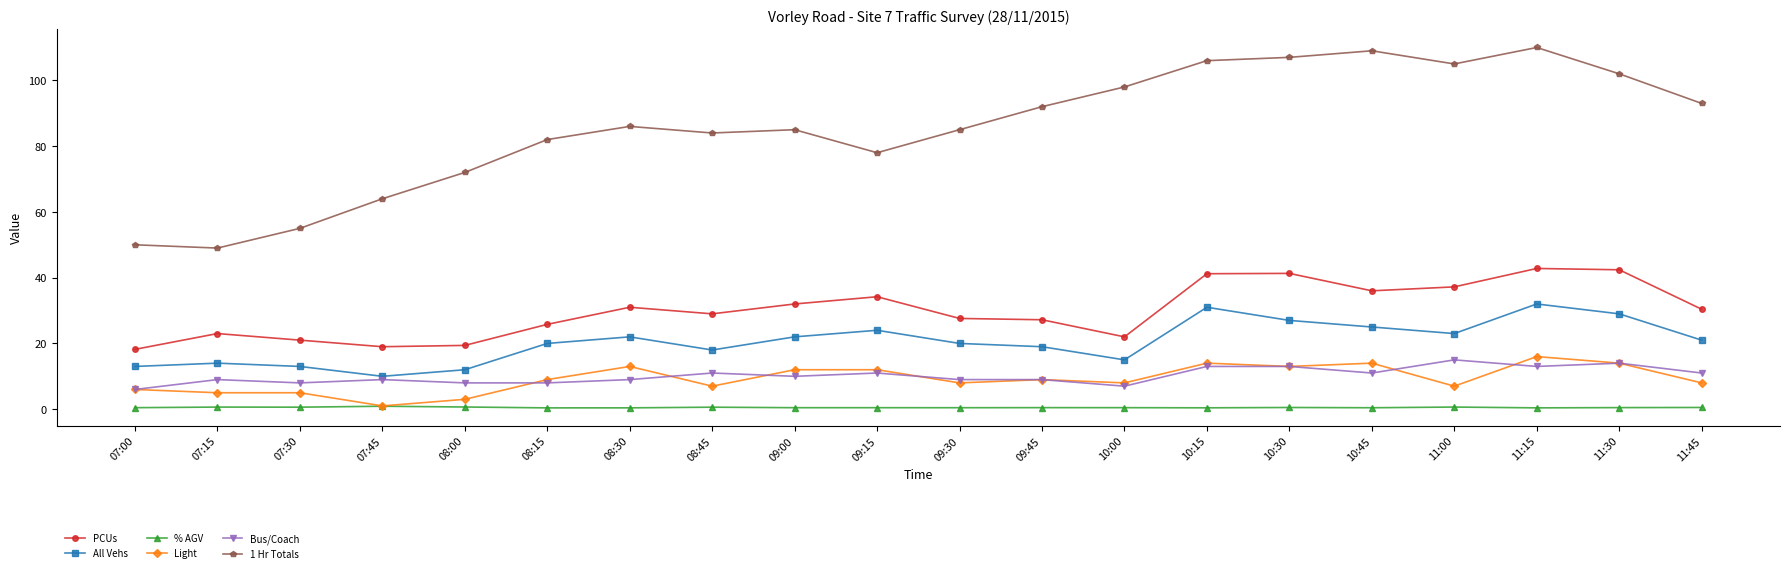

What is the minimum value shown in the chart?

0.4